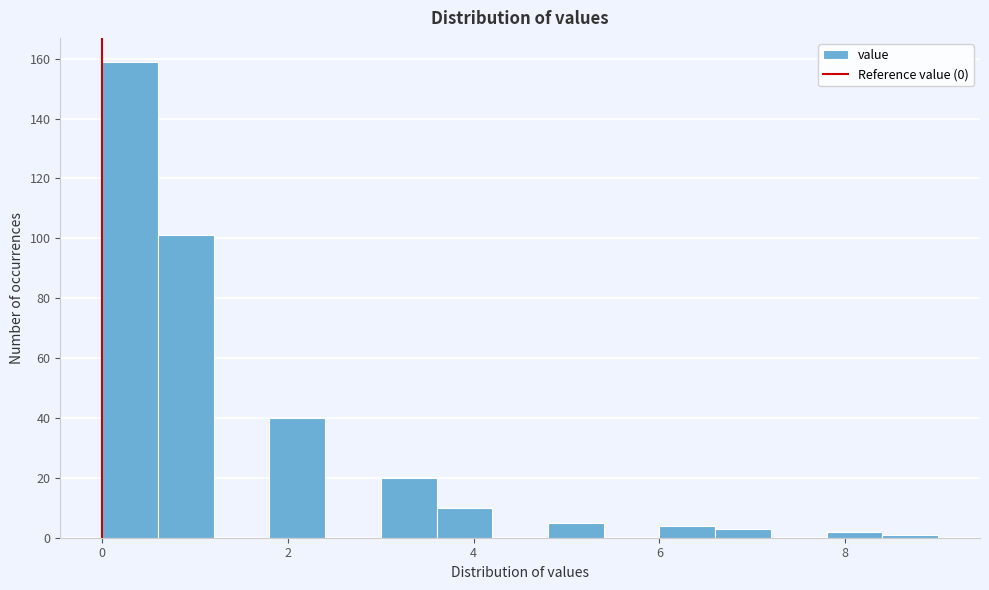

Read against the x-axis, roughly where is the centre of the tallest bar?

0.4